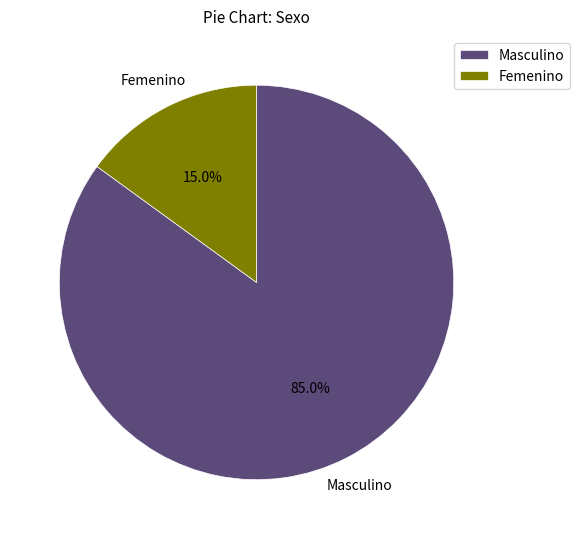

To the nearest percent, what portion does Femenino represent?

15%